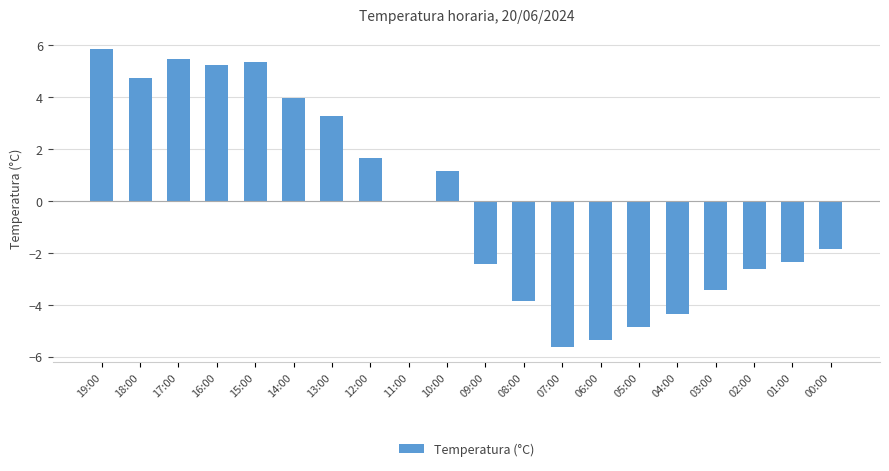

Between 09:00 and 05:00, which is larger?

09:00